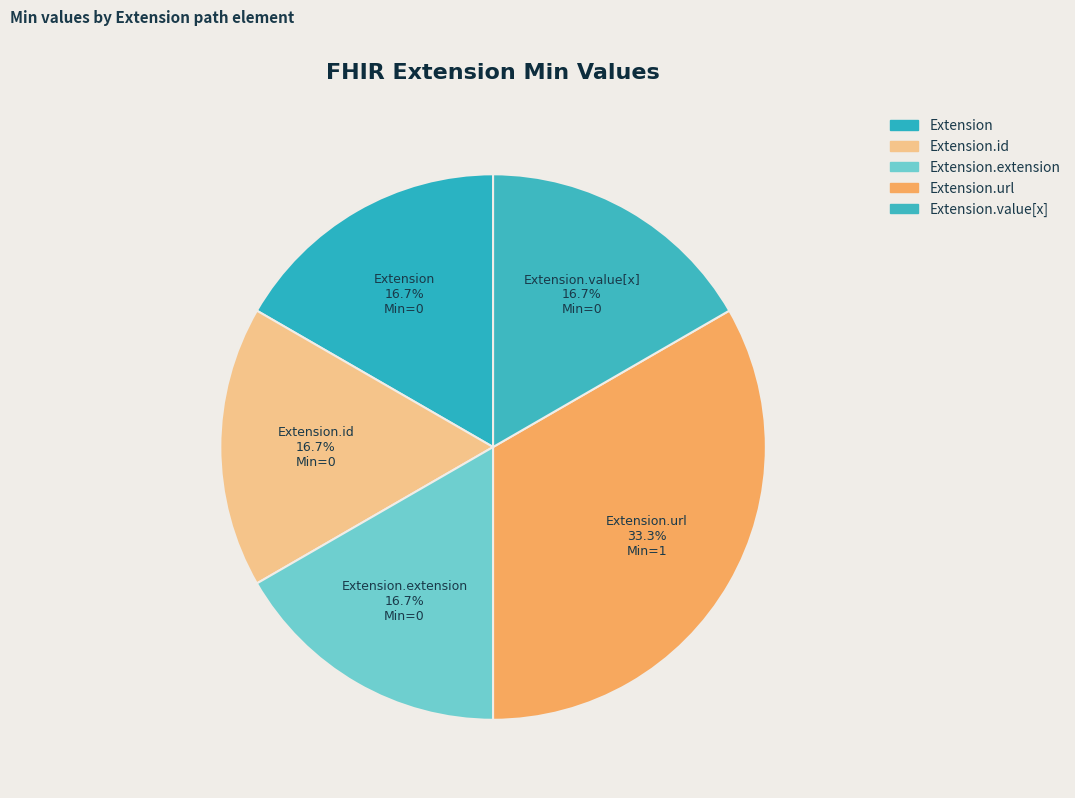

Count the number of slices in the pie.

5